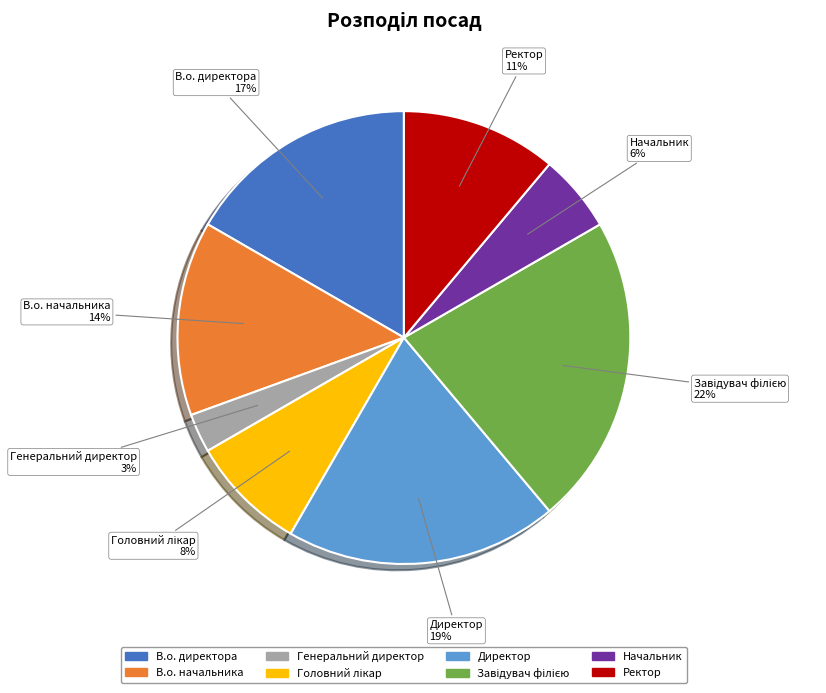

Is there a majority slice in this chart?

No